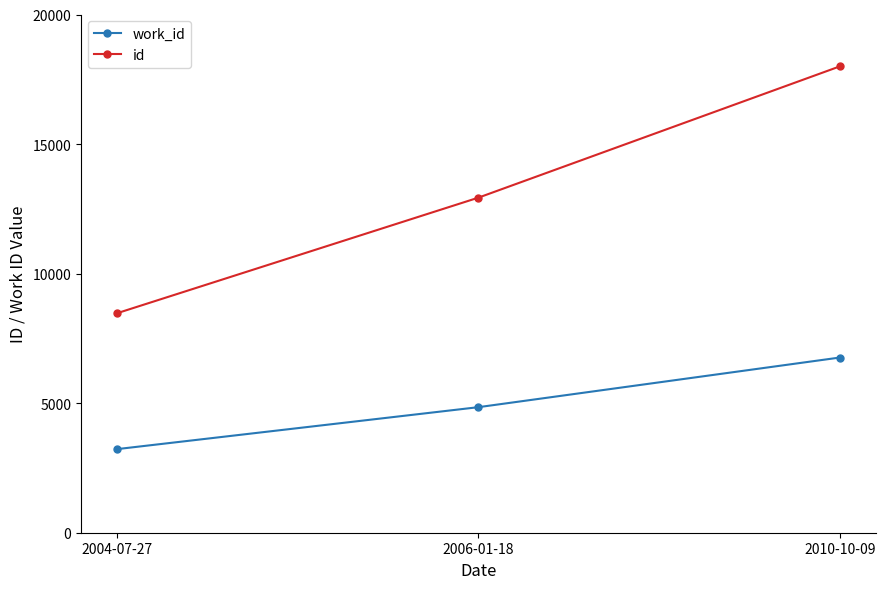

Count the number of data series in this chart.

2